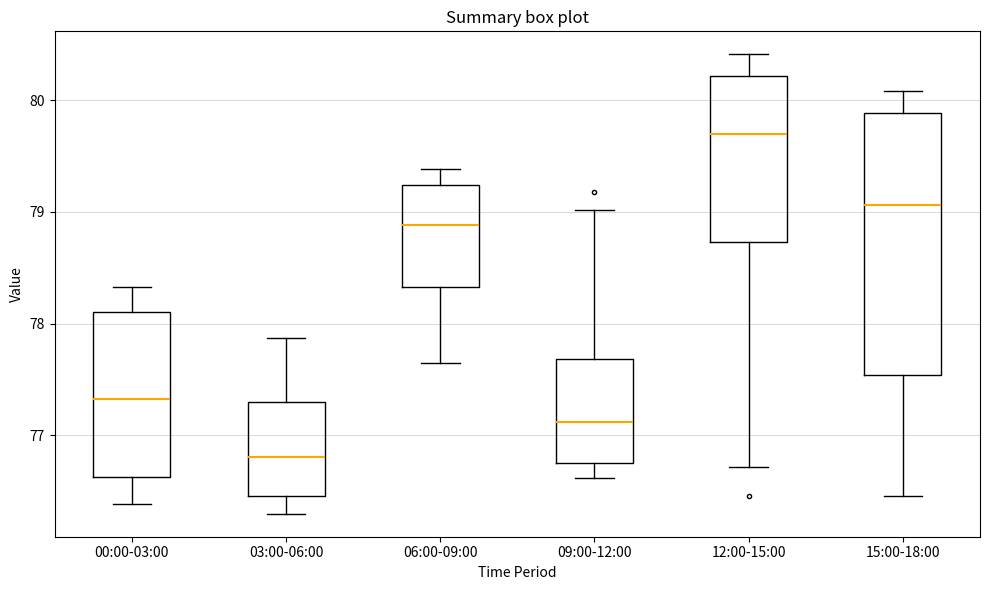

Where does the upper whisker of the box for 03:00-06:00 end on the y-axis? The values are not printed on the chart, so give them approximately, as read against the axis.

77.9